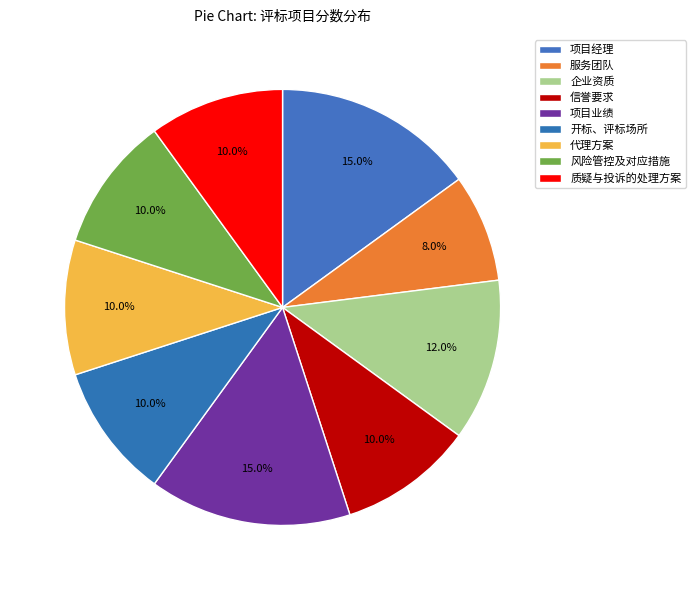

How many segments does this pie chart have?

9